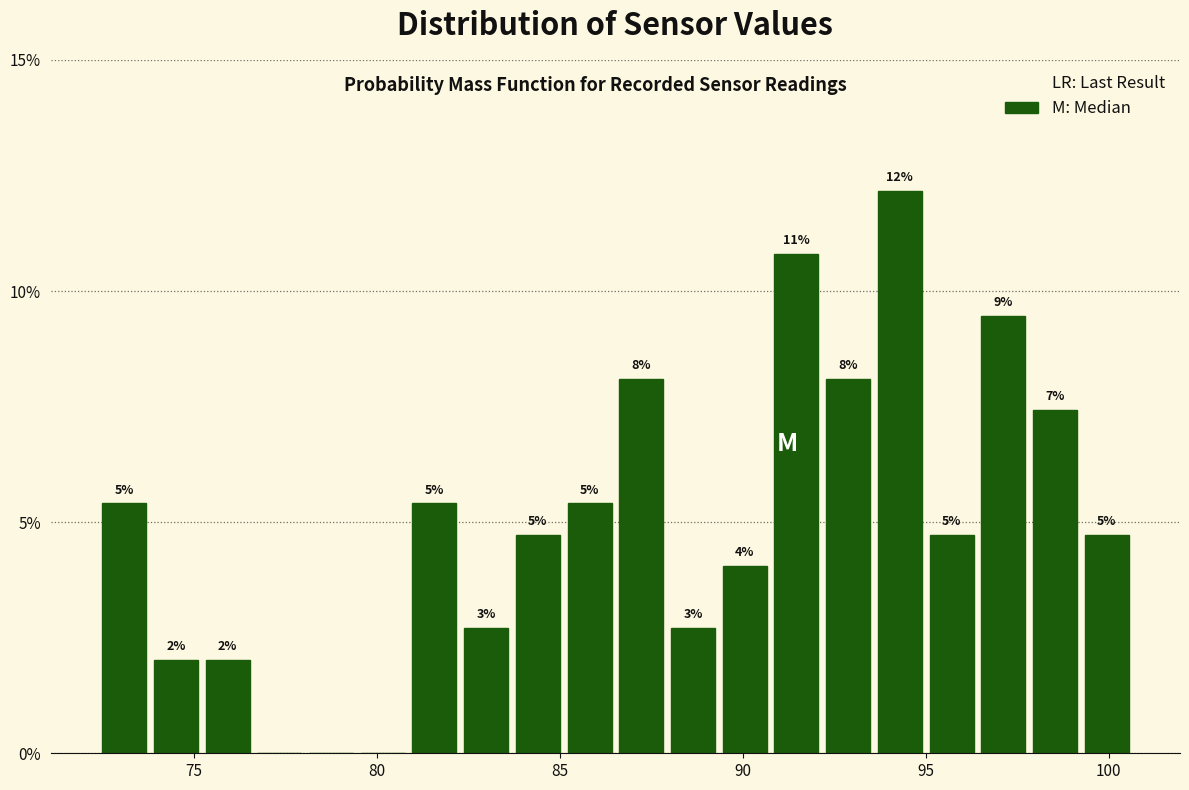

Around what value on the x-axis is the tallest bar? Give the approximate position of its centre, as read against the axis.

94.5